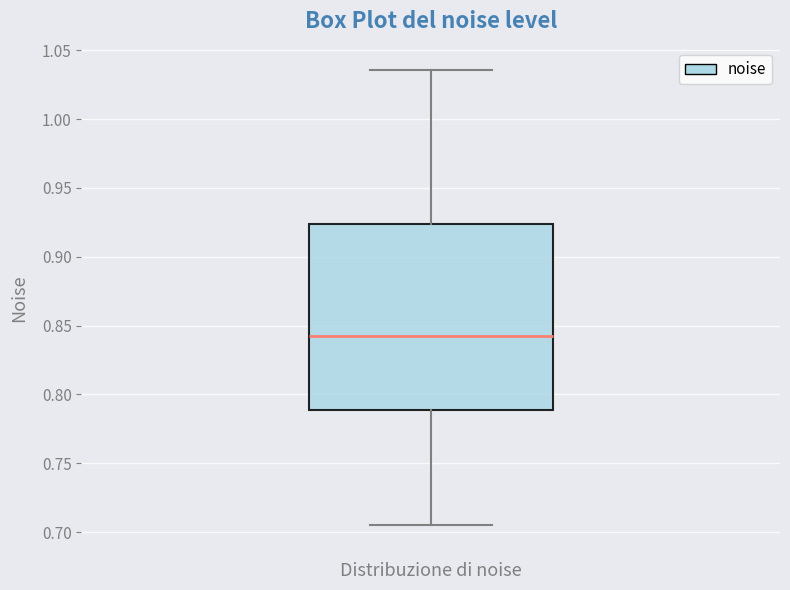

Read this box plot against the y-axis: the position of the median line, the range covered by the box, and the ends of both whiskers. The values are not printed on the chart, so give them approximately, as read against the axis.

median 0.845, box 0.790 to 0.925, whiskers 0.705 to 1.035